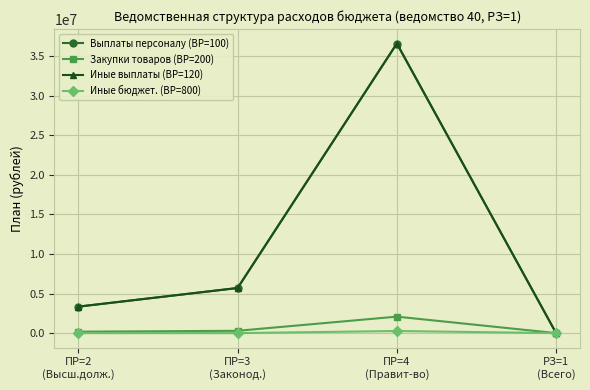

At how many categories does at least one series exceed 189639?

3